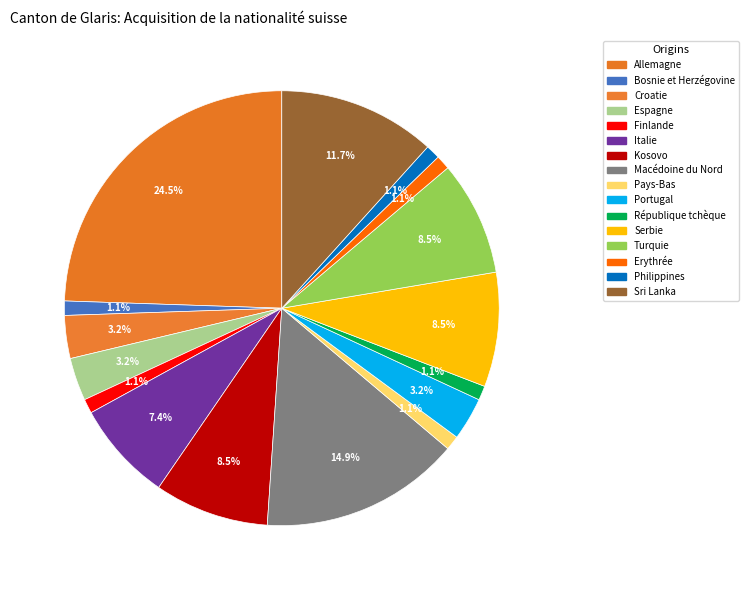

To the nearest percent, what portion does République tchèque represent?

1%